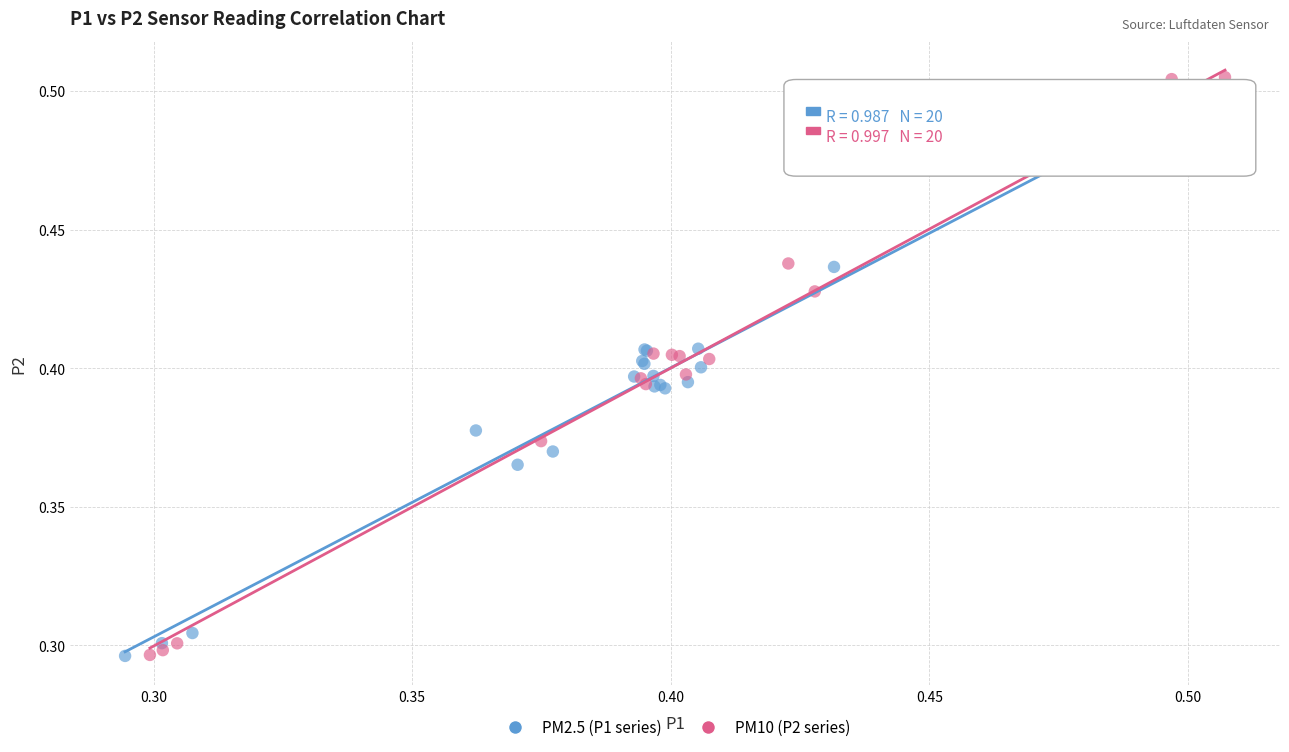

Which series has the largest Y range (max minus min)?

PM10 (P2 series)